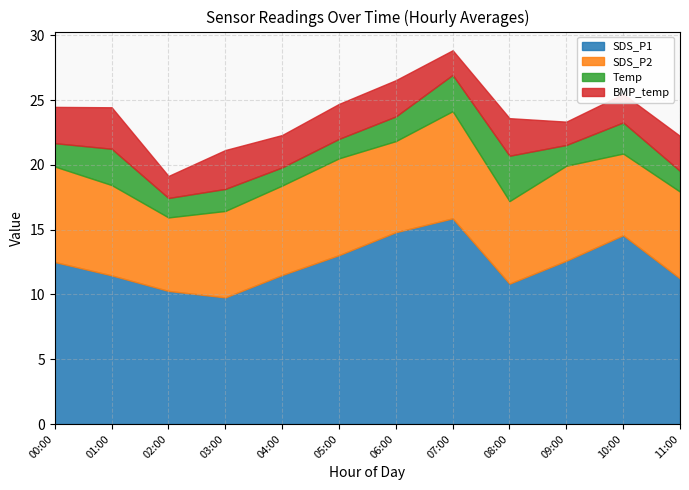

At which label does SDS_P1 reach its peak?

07:00